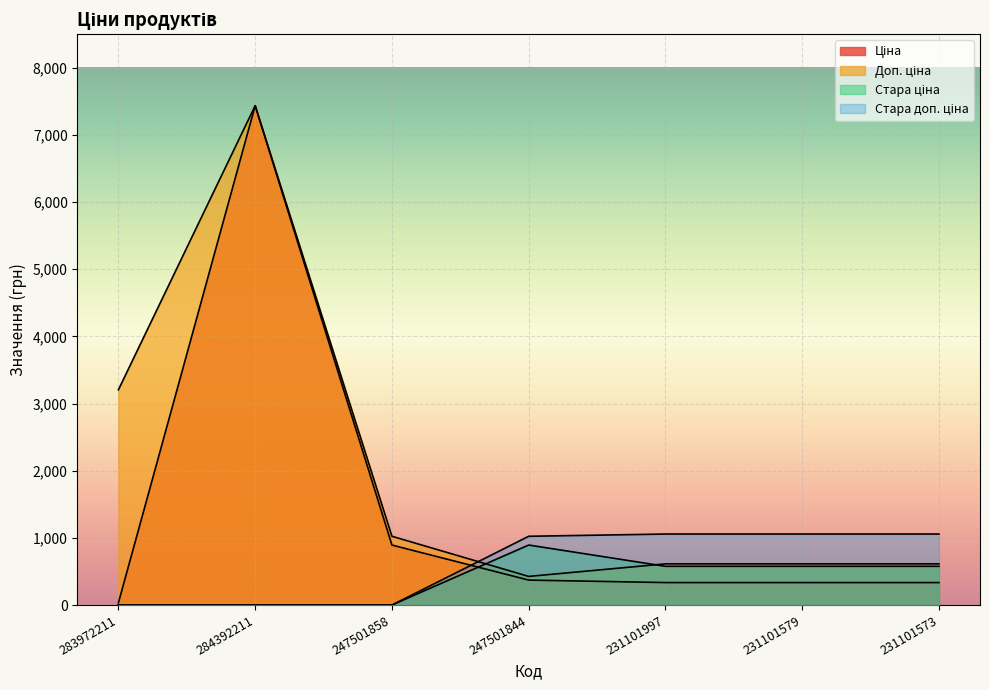

Reading left to right, what are all the values shown in this chart?

Ціна: 32.0	7436.2	893.3	371.3	334.4	334.4	334.4
Доп. ціна: 3205.0	7436.2	1023.7	426.0	613.0	613.0	613.0
Стара ціна: 0.0	0.0	0.0	893.3	576.6	576.6	576.6
Стара доп. ціна: 0.0	0.0	0.0	1023.7	1057.2	1057.2	1057.2